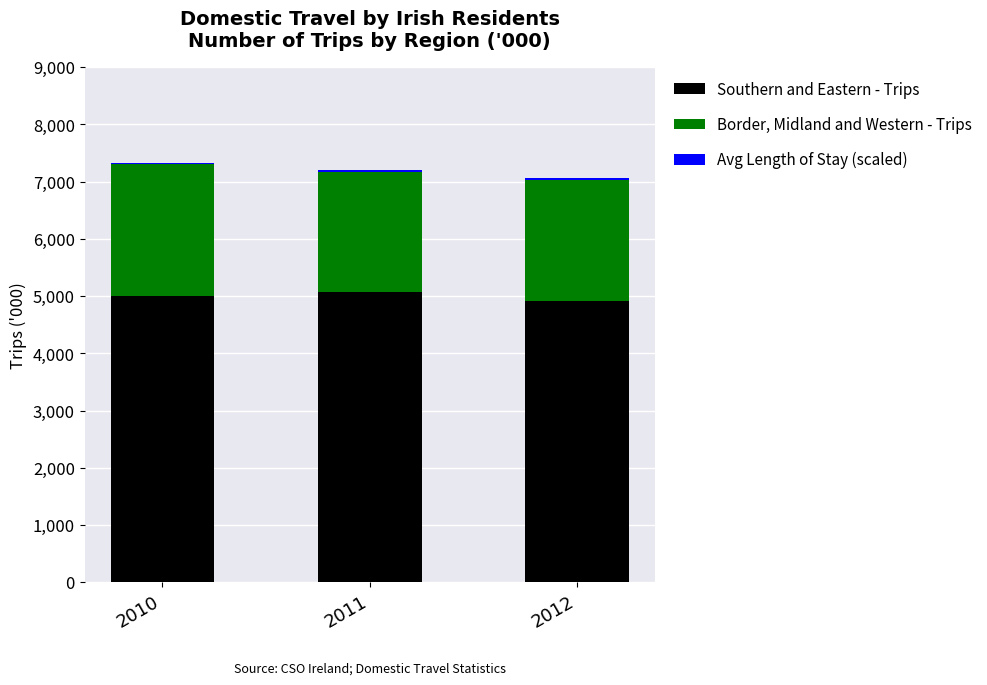

The value of Southern and Eastern - Trips at 2010 is 4997.6. True or false?

True